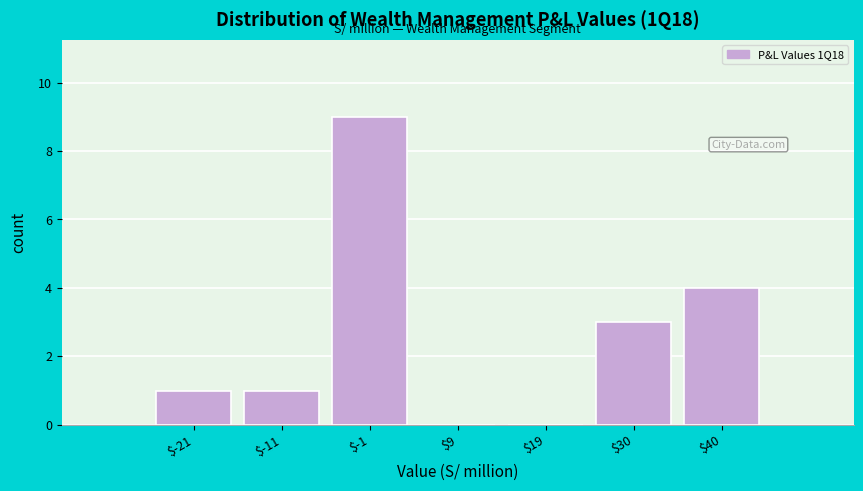

Over which range of the x-axis is the bar tallest?

-6 to 4